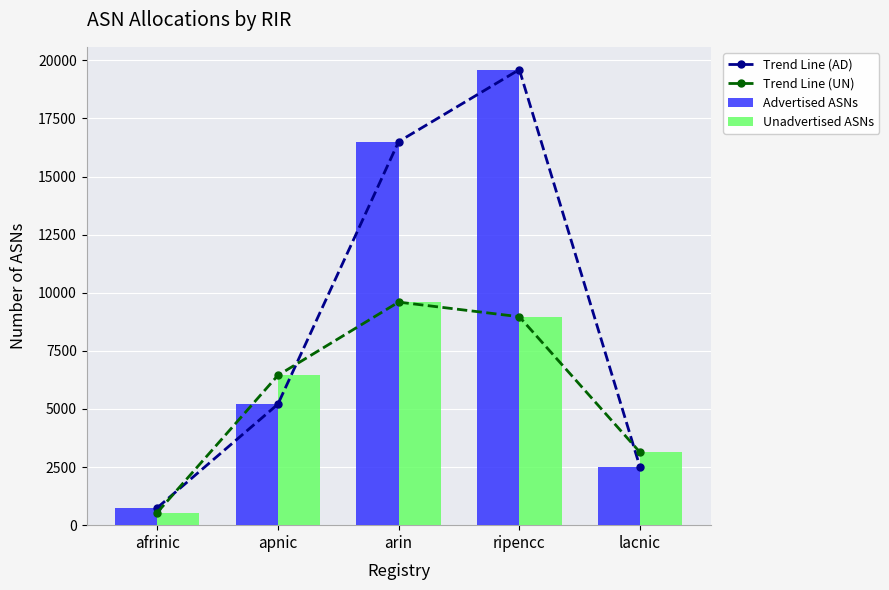

Reading left to right, extract all data points from this chart.

Trend Line (AD): 746	5206	16501	19600	2492
Trend Line (UN): 542	6446	9597	8968	3133
Advertised ASNs: 746	5206	16501	19600	2492
Unadvertised ASNs: 542	6446	9597	8968	3133